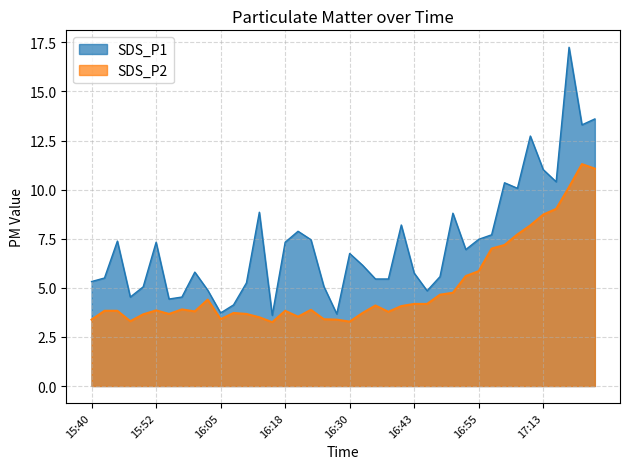

List the series in order of their peak value, lowest first.

SDS_P2, SDS_P1